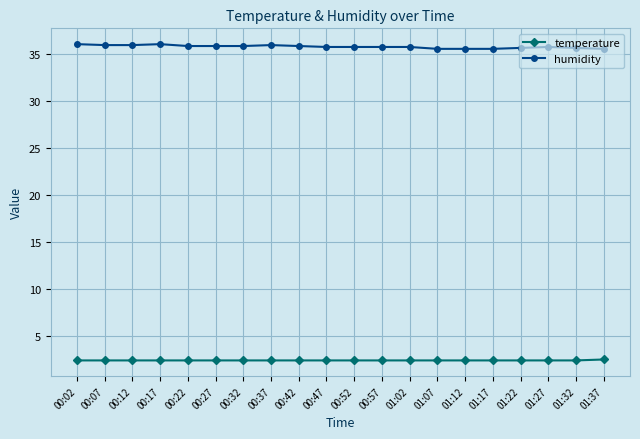

The value of humidity at 00:12 is 62.7. True or false?

False